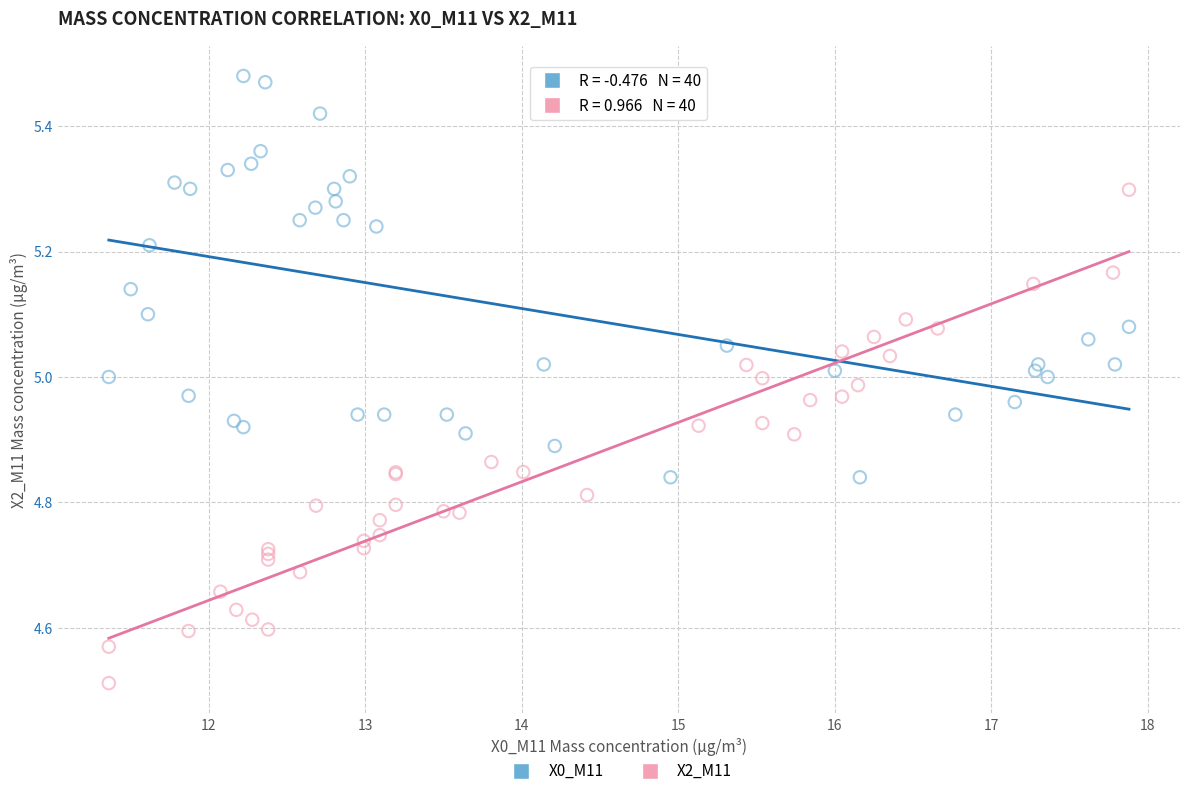

Which series contains the highest Y value?

X0_M11